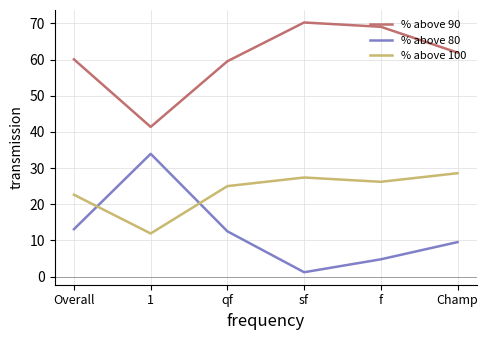

The value of % above 100 at qf is 25.0. True or false?

True